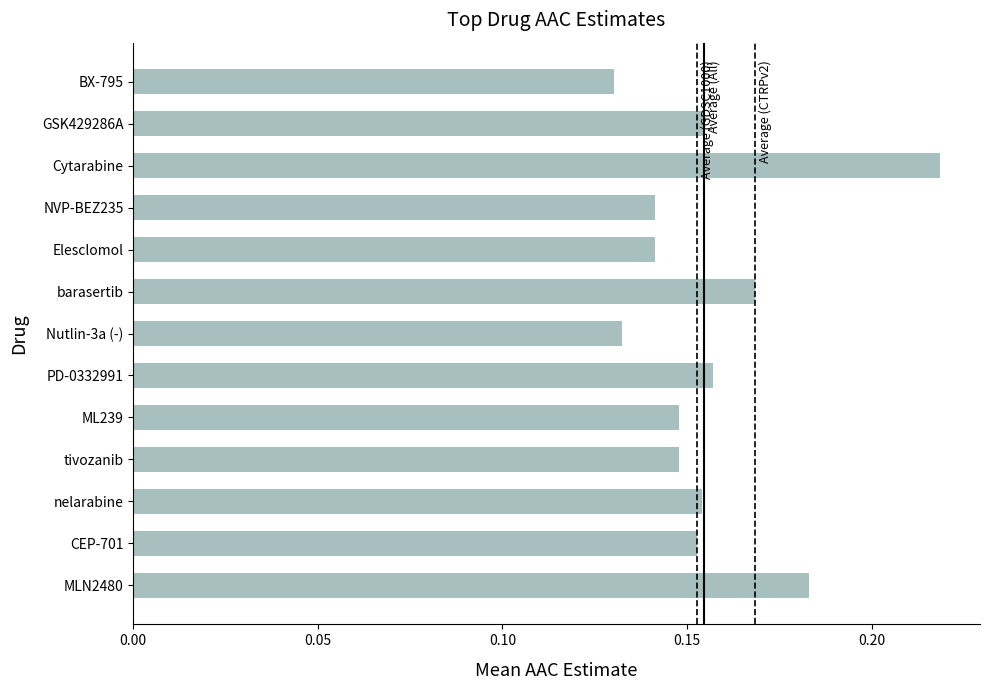

Where is the data nearest to the value 0?

BX-795